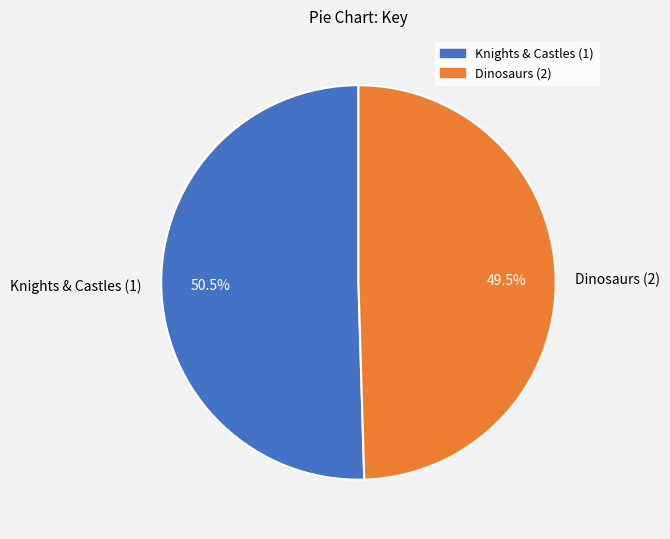

True or false: Knights & Castles (1) accounts for 62% of the total.

False